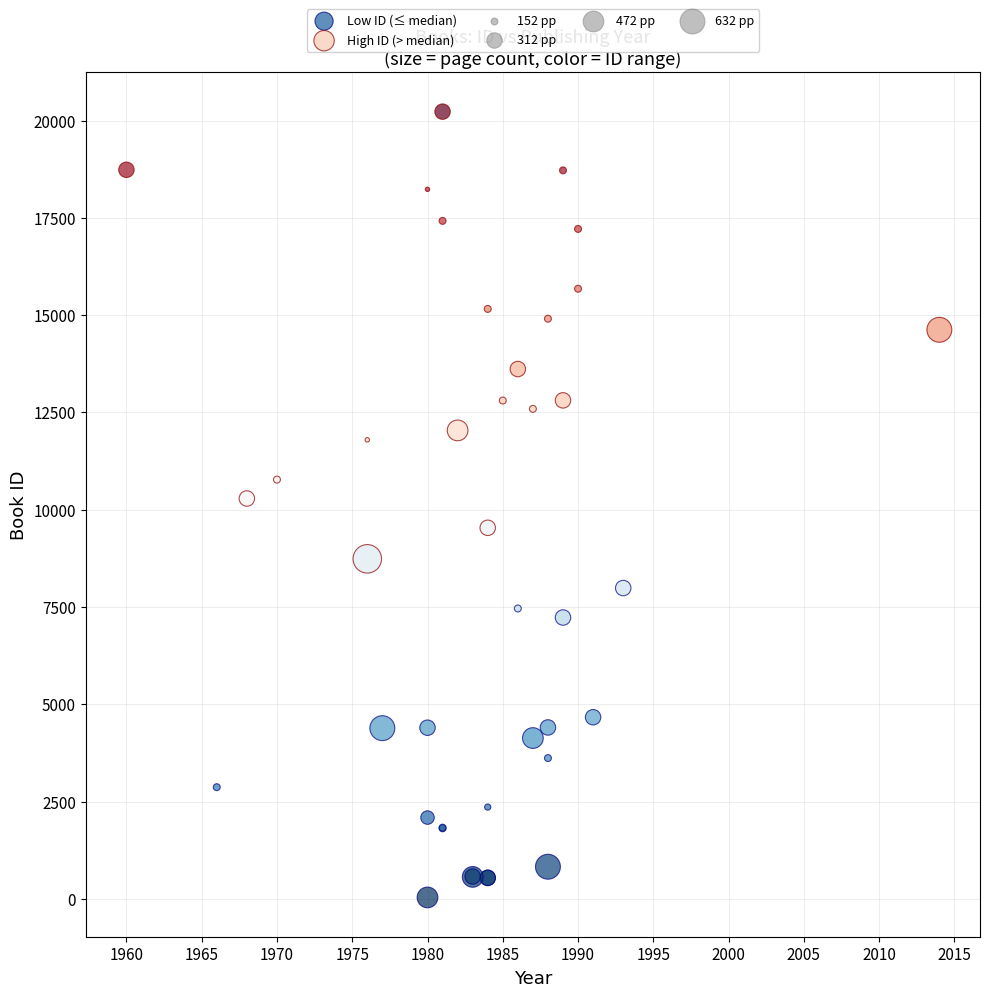

Which series reaches the minimum Y coordinate?

Low ID (≤ median)